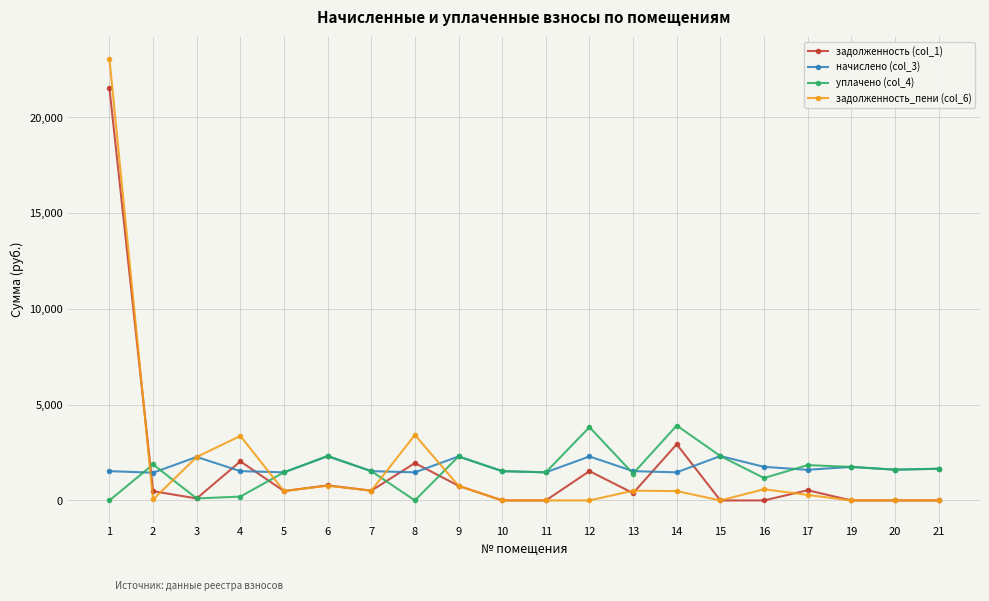

Does the chart have visible grid lines?

Yes